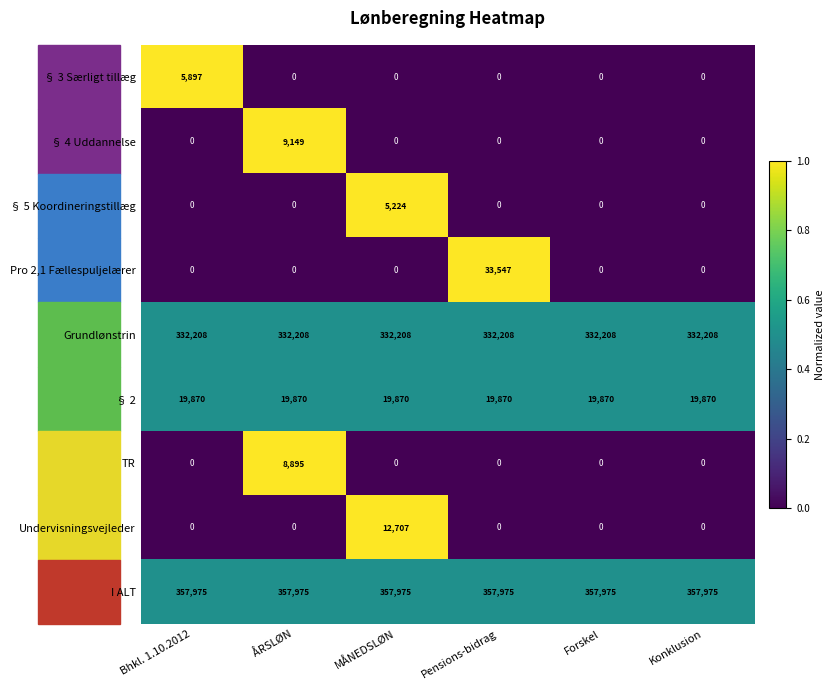

Read the Pro 2,1 Fællespuljelærer value at Pensions-bidrag.

33547